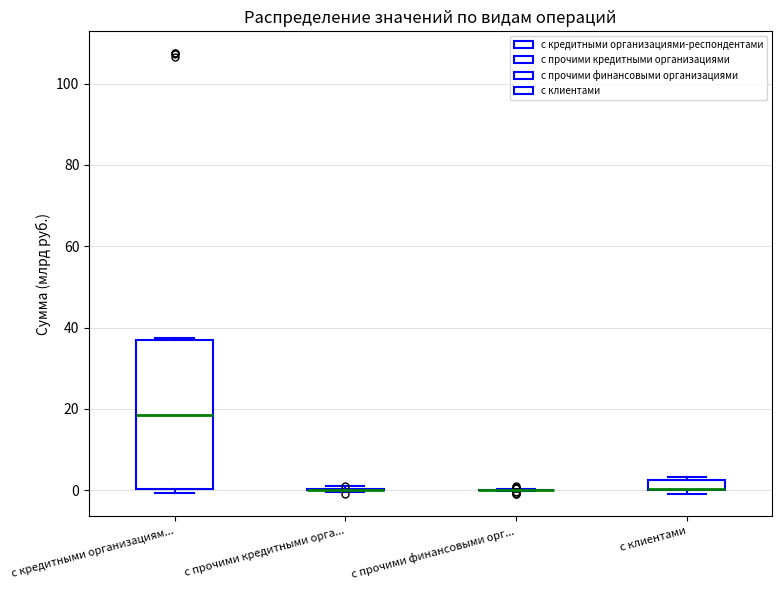

Comparing the boxes themselves (not the whiskers), which one is the tallest?

с кредитными организациям...